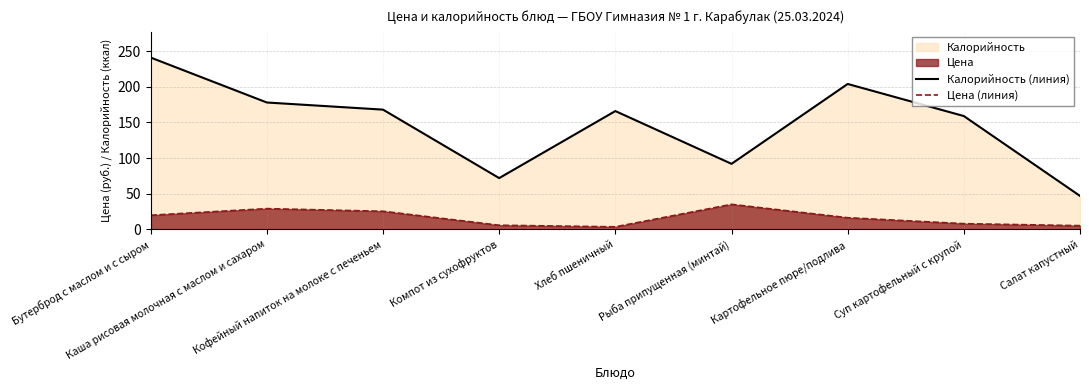

At which category is the sum across all series the highest?

Бутерброд с маслом и с сыром